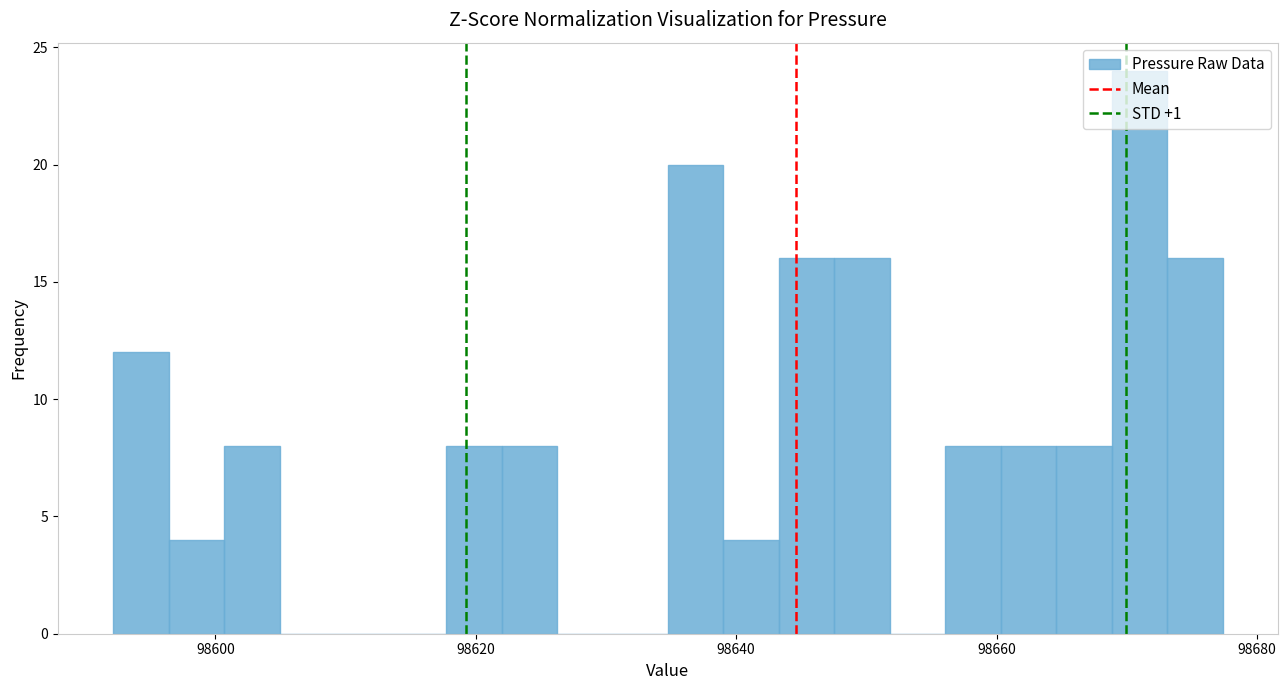

Read against the x-axis, roughly where is the centre of the tallest bar?

98670